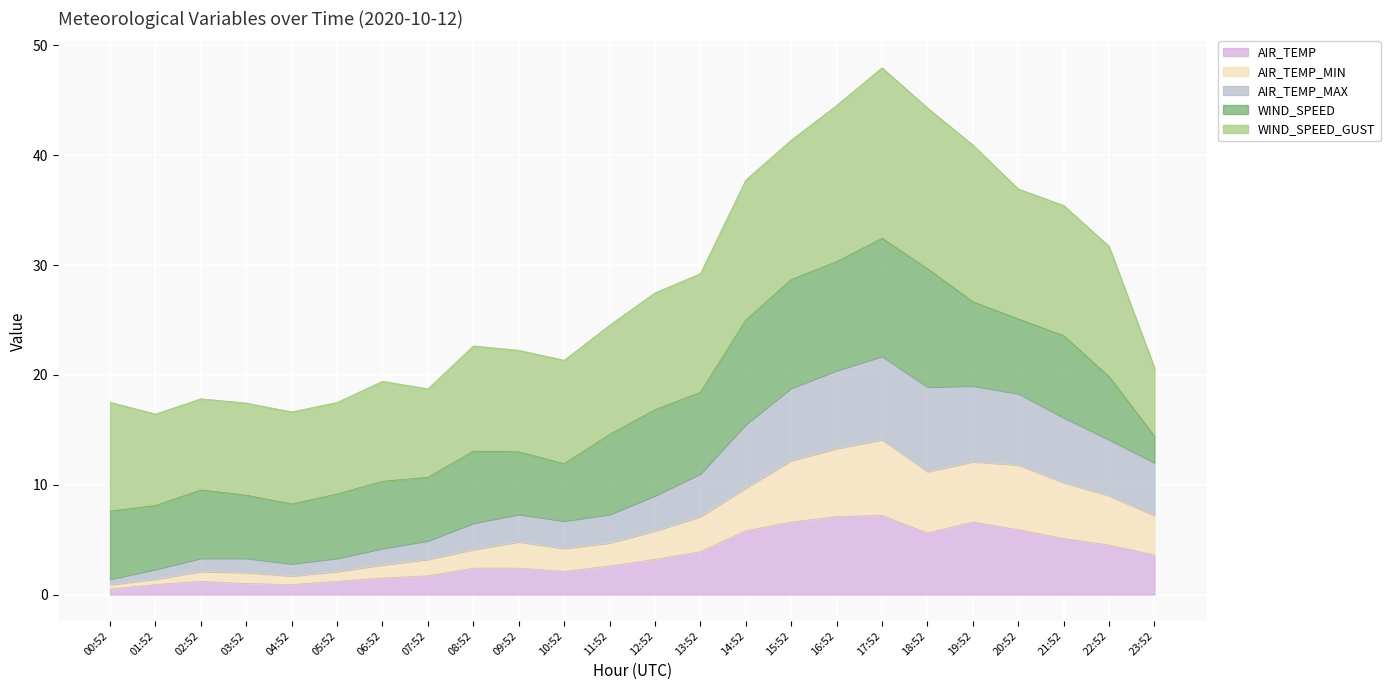

What is the maximum value for AIR_TEMP?

7.2